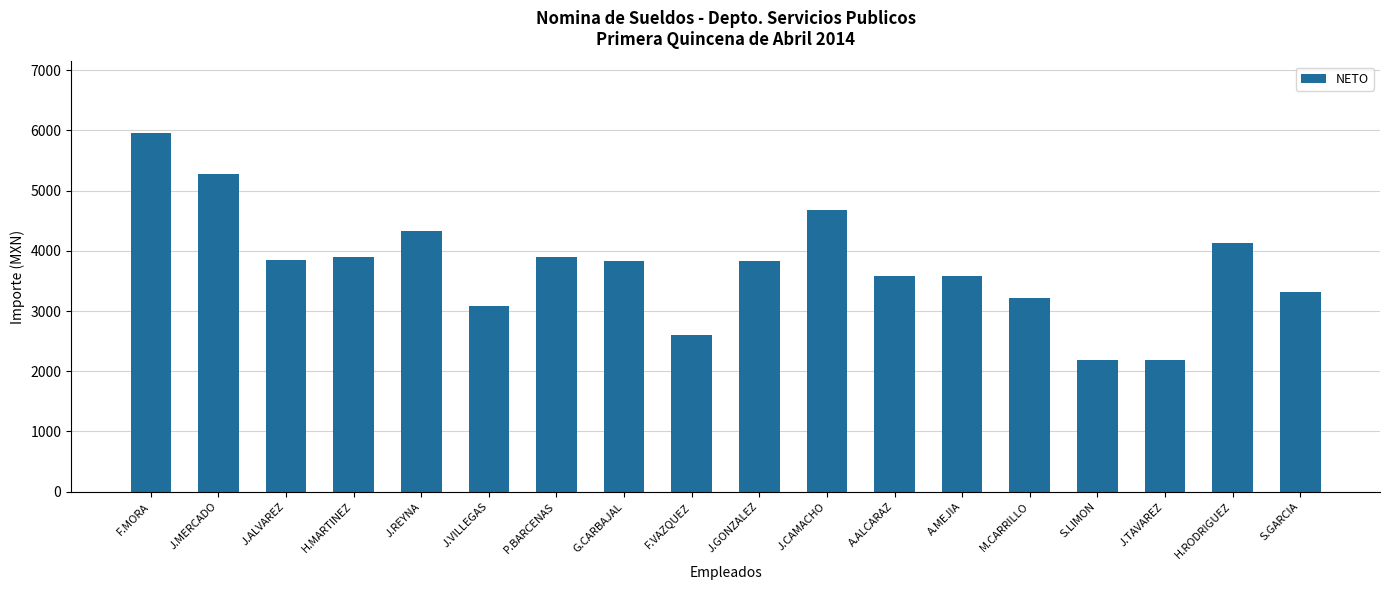

At which category does the chart reach its peak across all series?

F.MORA